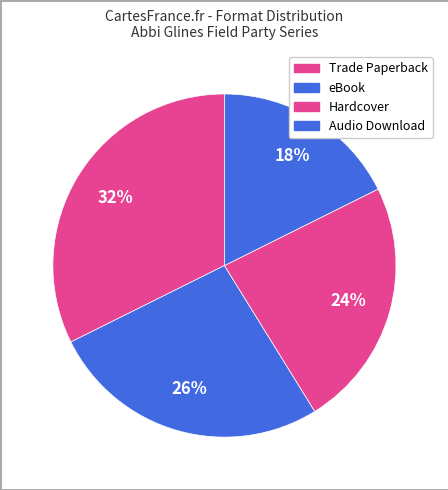

Does Hardcover represent more than half of the total?

No